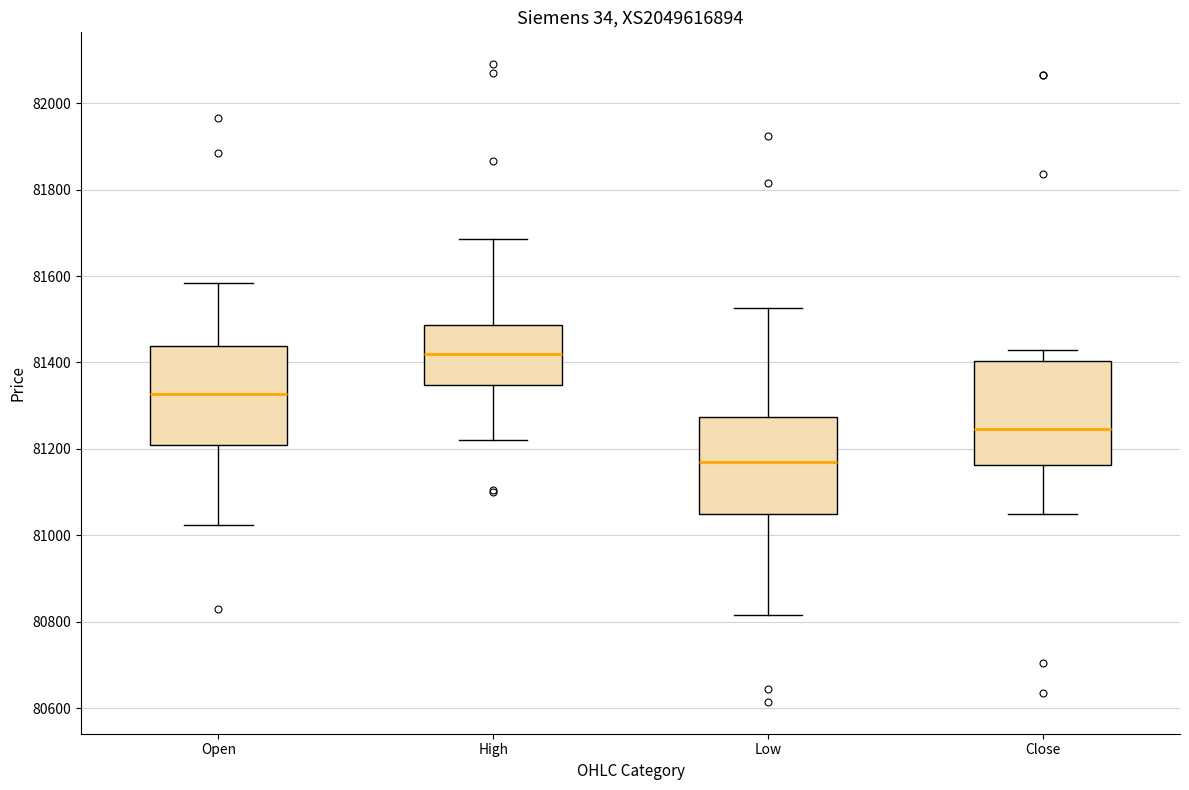

Reading left to right, transcribe this box plot: for each box, give where its median line is, the range the box spans, and where its two whiskers end, as read against the y-axis. The values are not printed on the chart, so give them approximately, as read against the axis.

Open: median 81320, box 81220 to 81440, whiskers 81020 to 81580
High: median 81420, box 81340 to 81480, whiskers 81220 to 81680
Low: median 81180, box 81040 to 81280, whiskers 80820 to 81520
Close: median 81240, box 81160 to 81400, whiskers 81060 to 81440